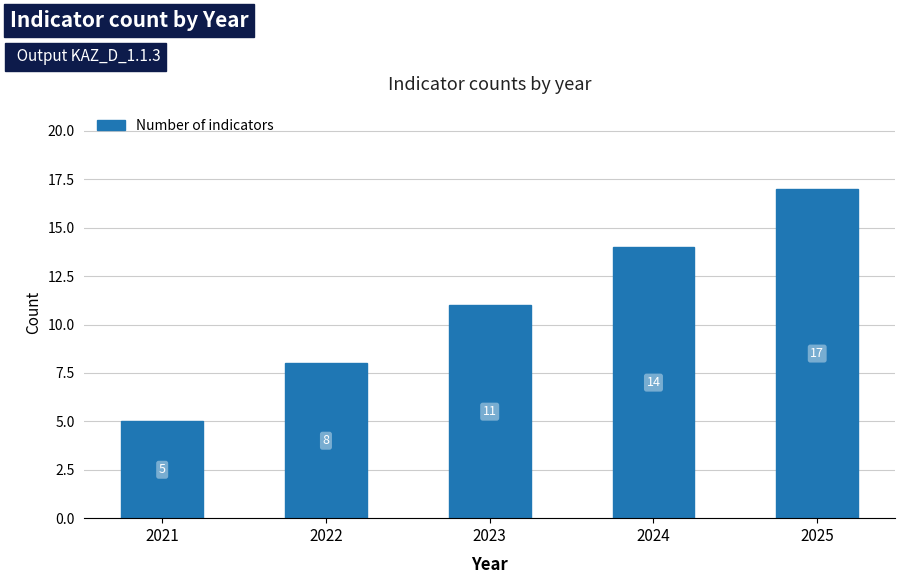

What is the ratio of the value at 2023 to the value at 2021?

2.2